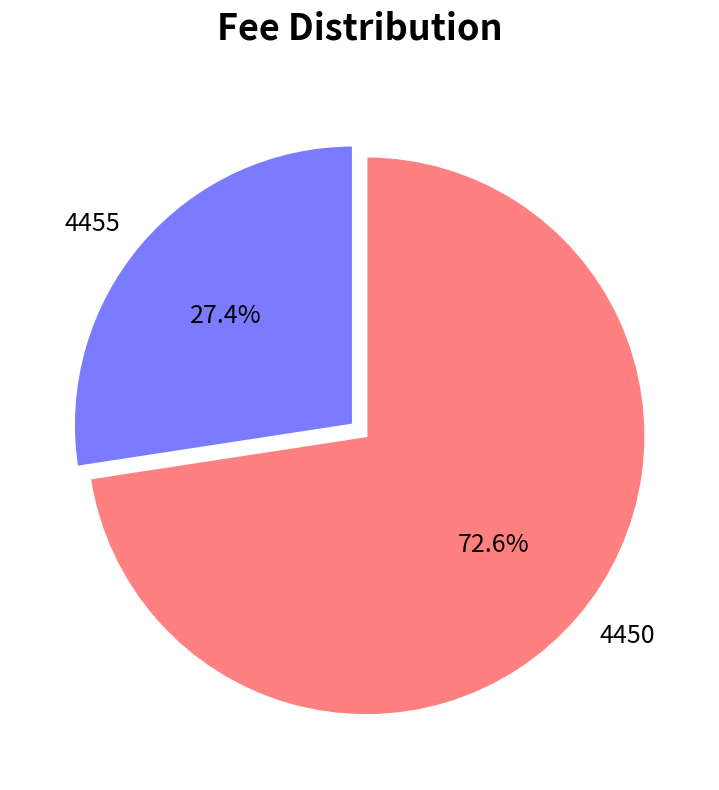

What percentage is the 4455 slice, to the nearest percent?

27%